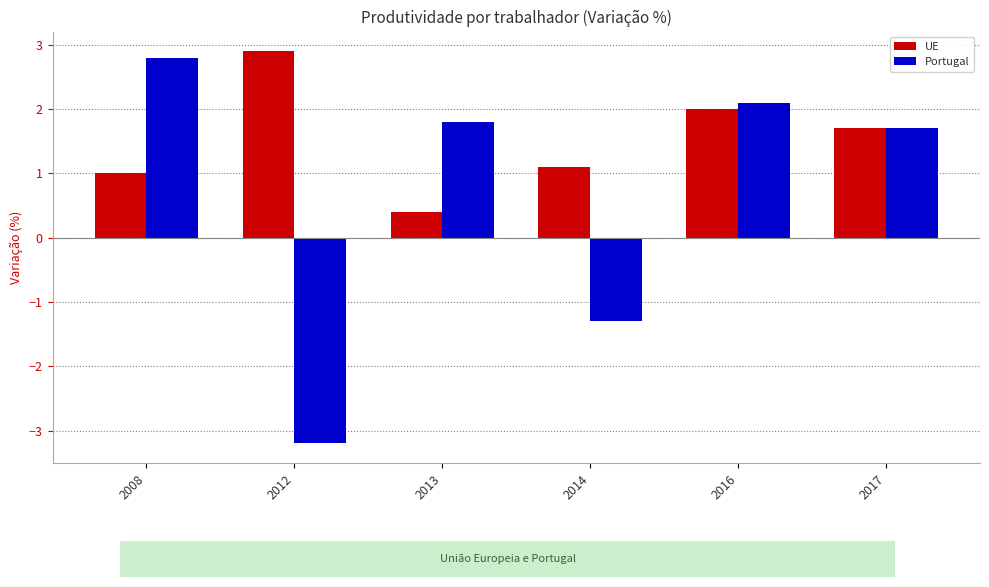

What are all the series names shown in the legend?

UE, Portugal